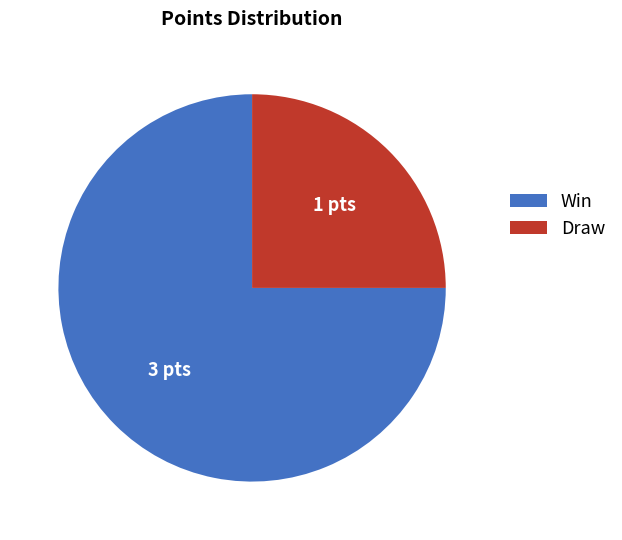

What is the ratio of the value at Draw to the value at Win?

0.3